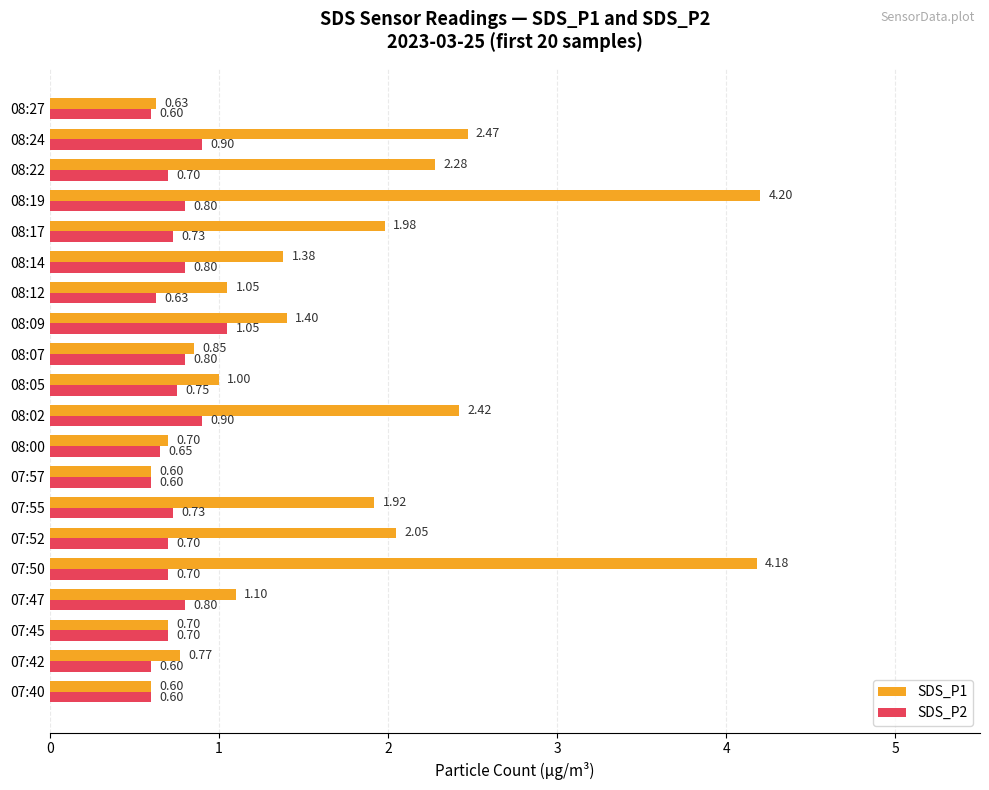

At how many categories does at least one series exceed 2?

6